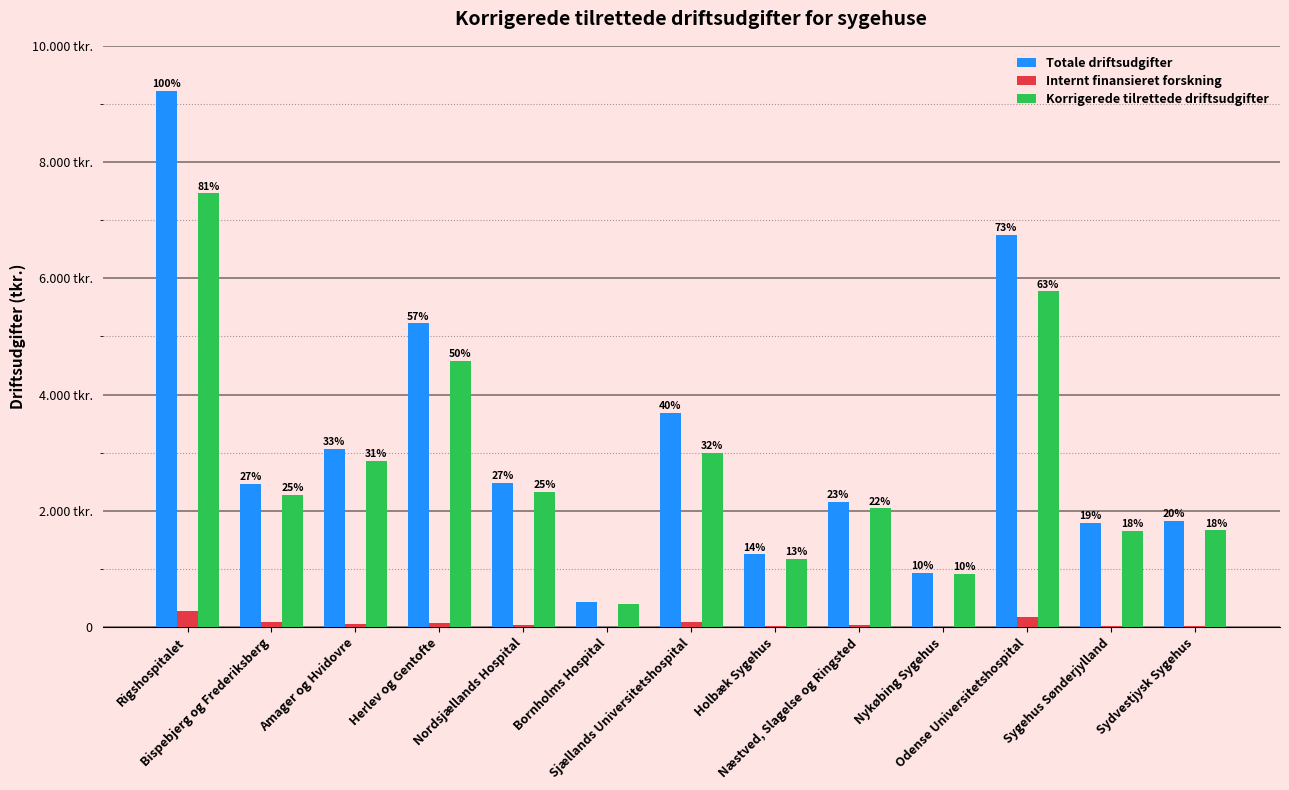

Are the bars horizontal?

No